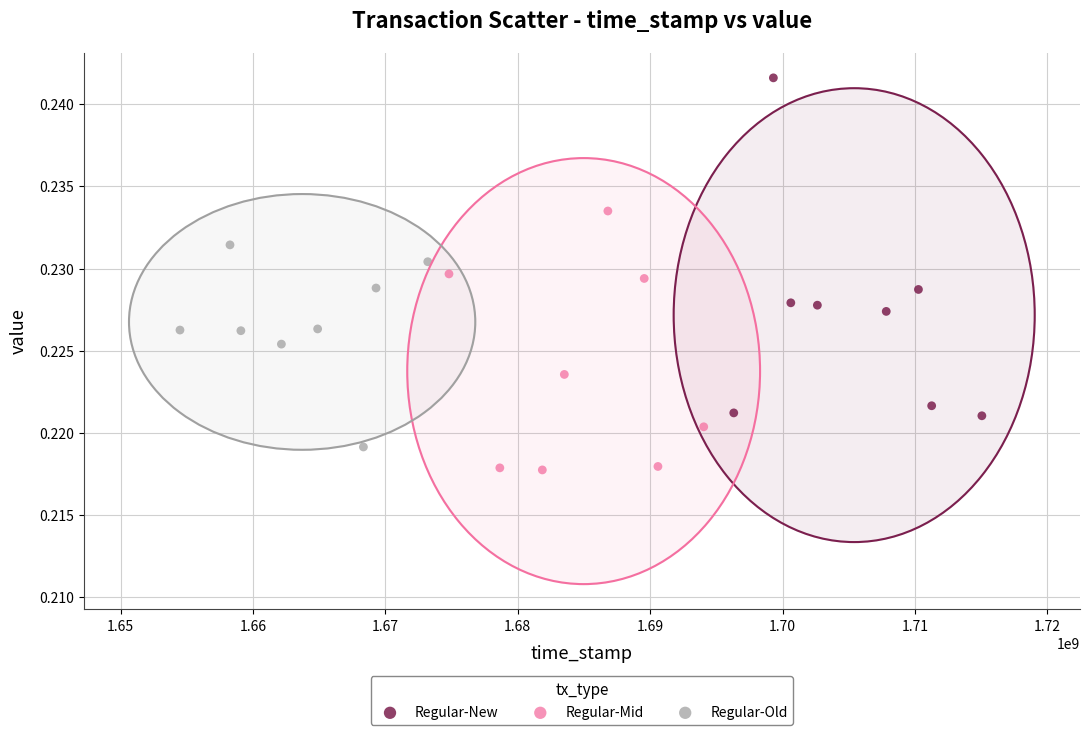

Which series has the widest spread of Y values?

Regular-New